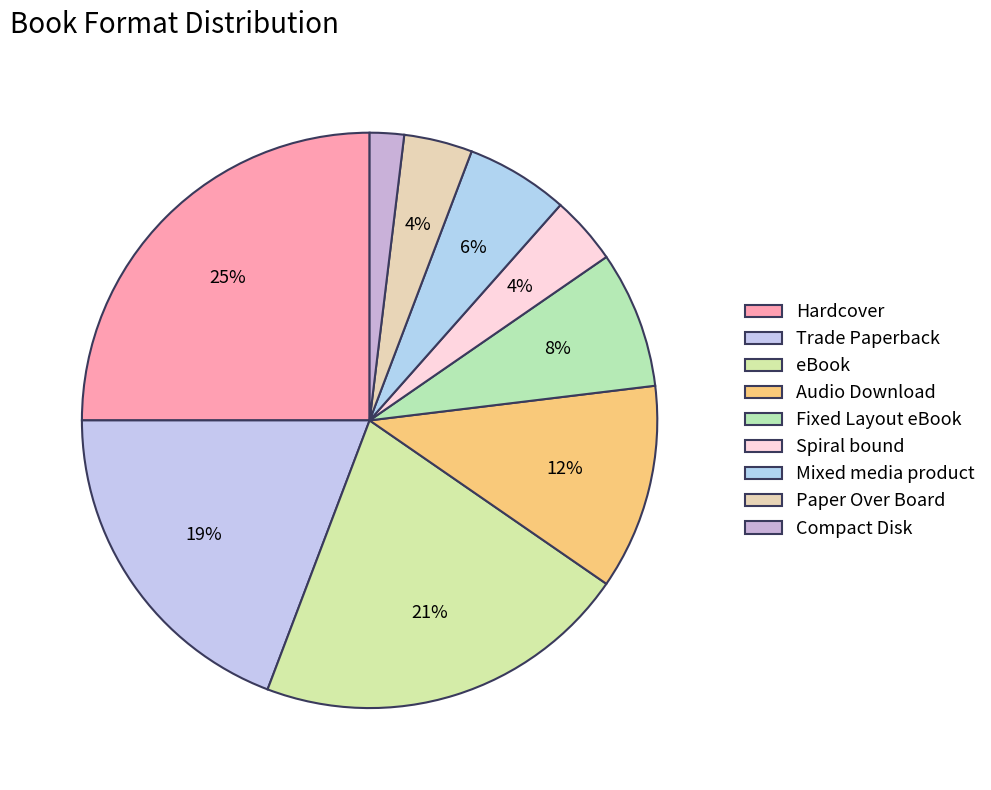

What percentage is the Hardcover slice, to the nearest percent?

25%